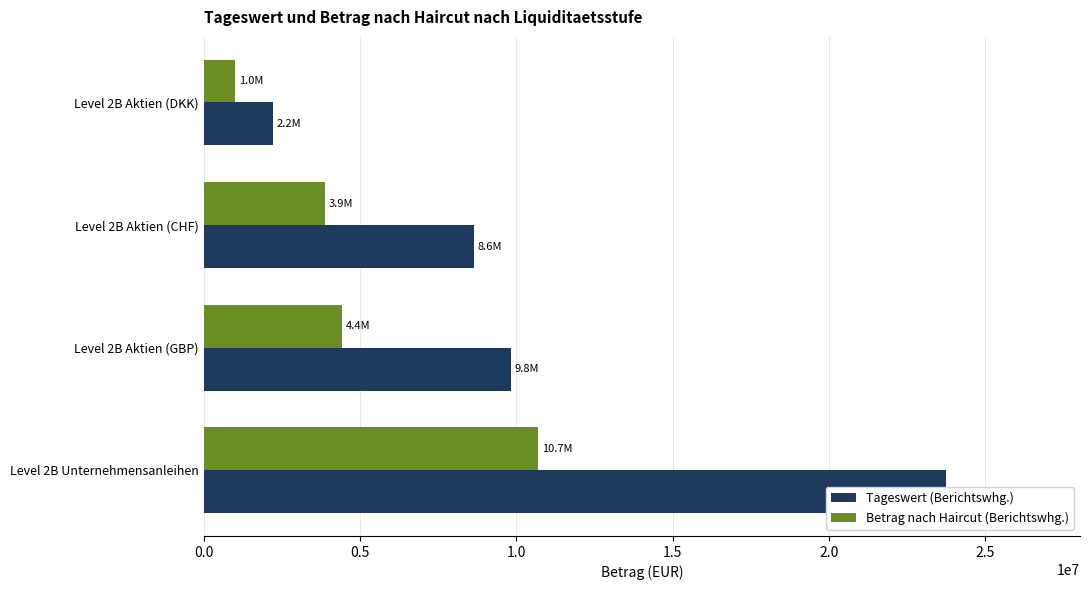

What is the average value of the Tageswert (Berichtswhg.) series?

11110548.3